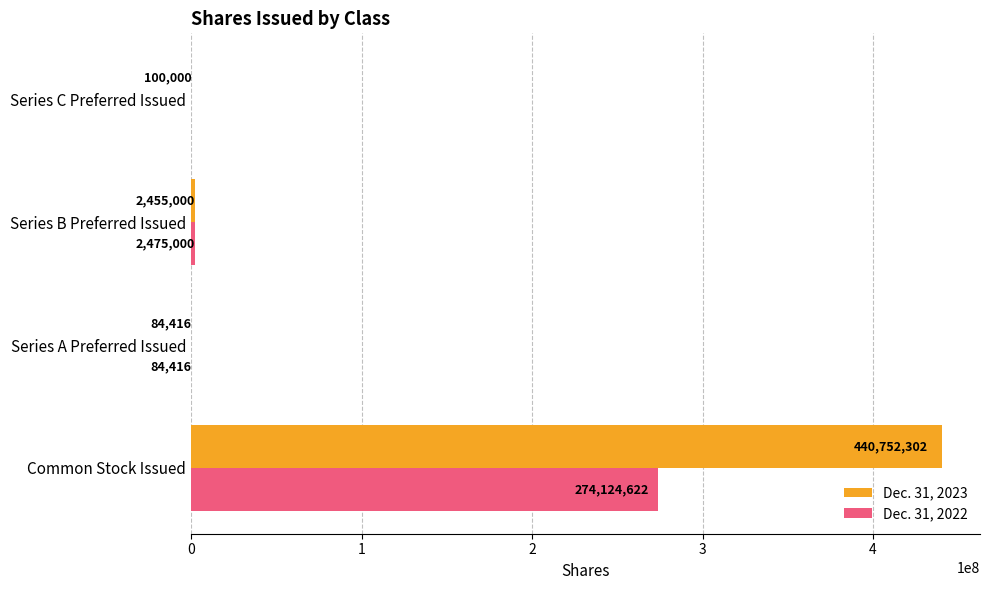

Which series has the largest range (max minus min)?

Dec. 31, 2023